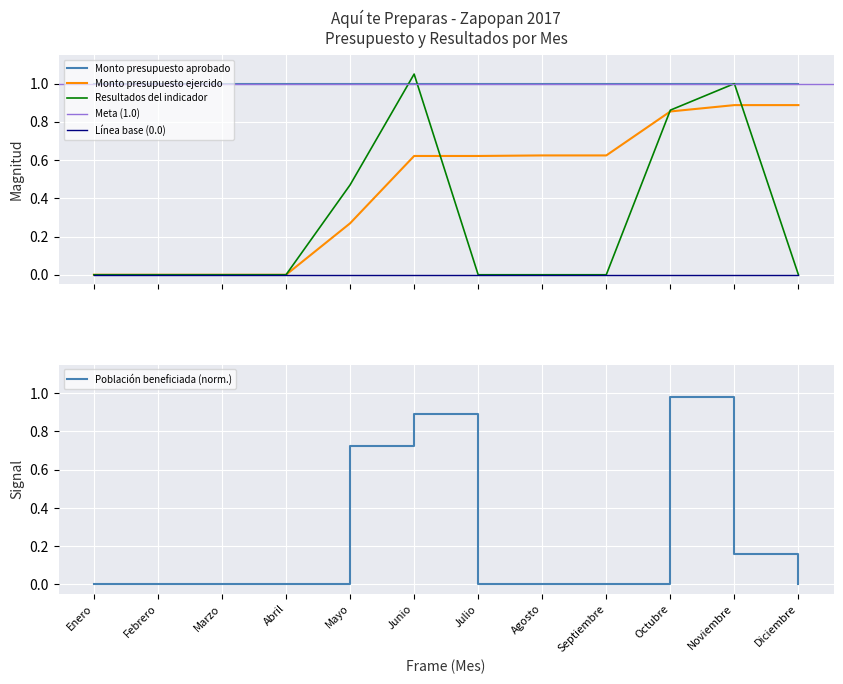

Between Febrero and Julio, which is larger?

Julio